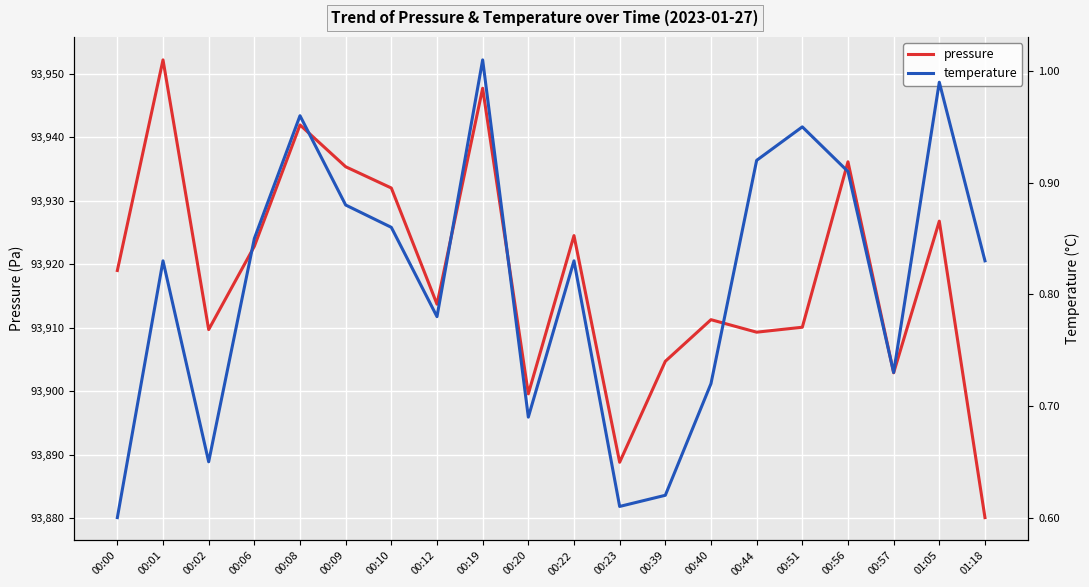

Which series changed the most between 00:44 and 01:05?

pressure